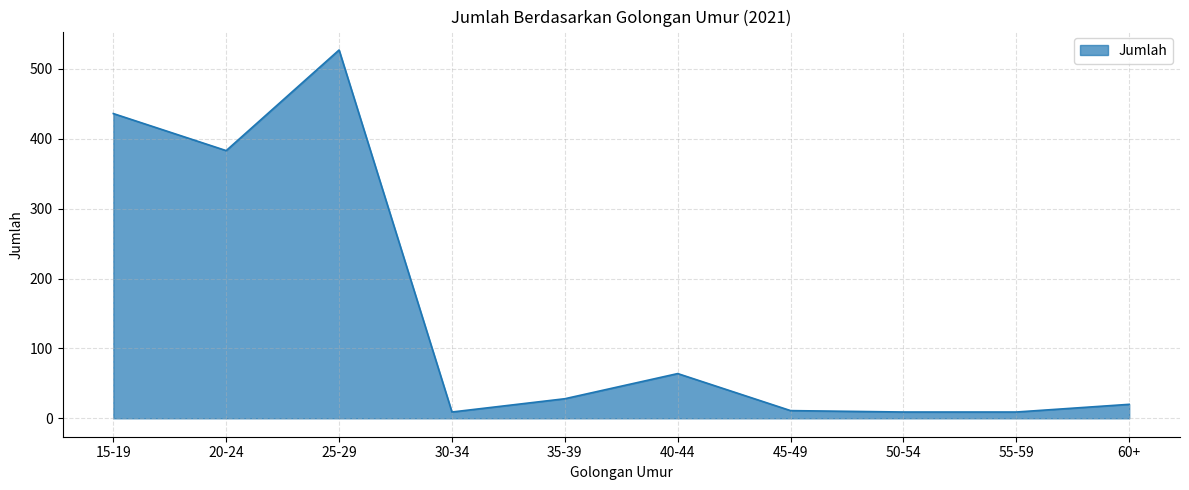

Where is the first local maximum?

25-29